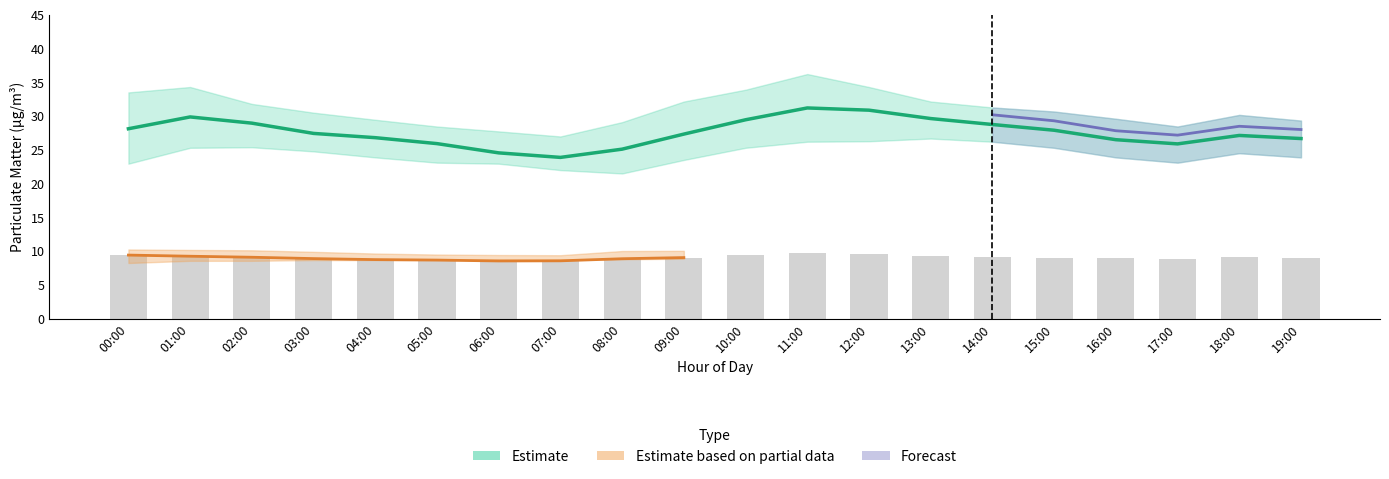

Rank the series at 08:00 from highest to lowest value.

P1_upper, P1, P1_lower, P2_upper, P2, P2_lower